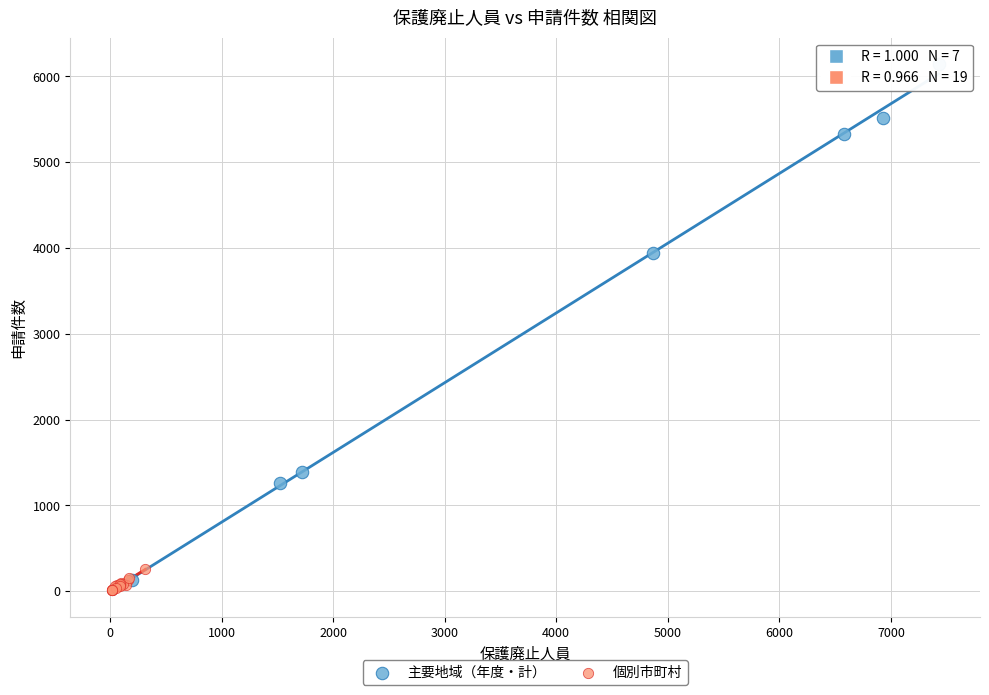

Which series has the largest Y range (max minus min)?

主要地域（年度・計）